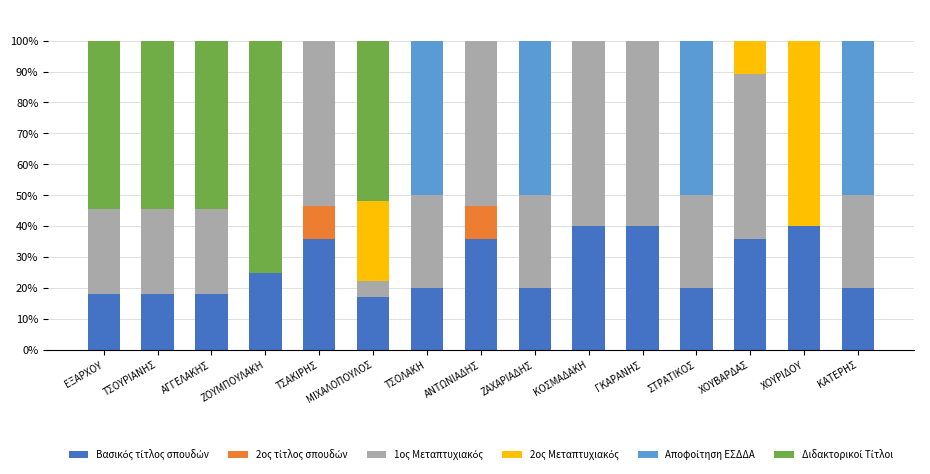

What is the total value across all series at ΤΣΑΚΙΡΗΣ?

100.0